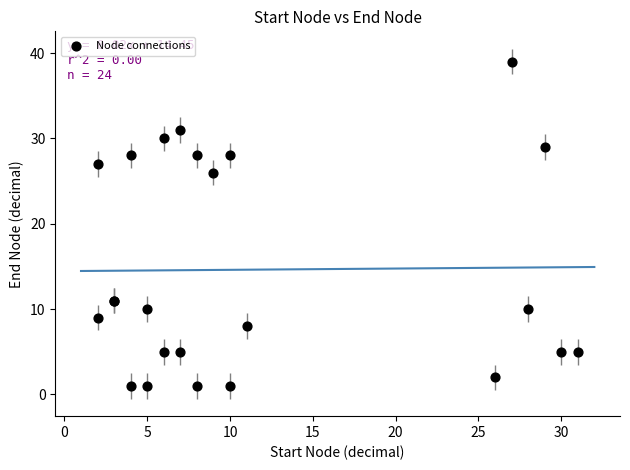

What Y value in the scatter plot is closest to 20?

26